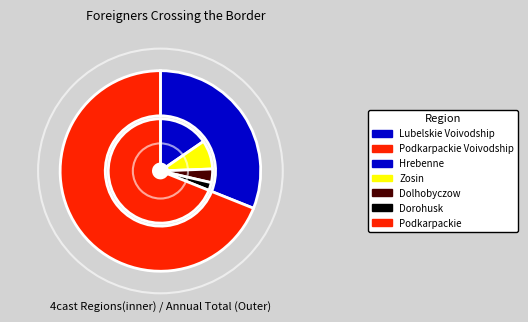

What is the ratio of the value at Podkarpackie Voivodship to the value at Lubelskie Voivodship?

2.2